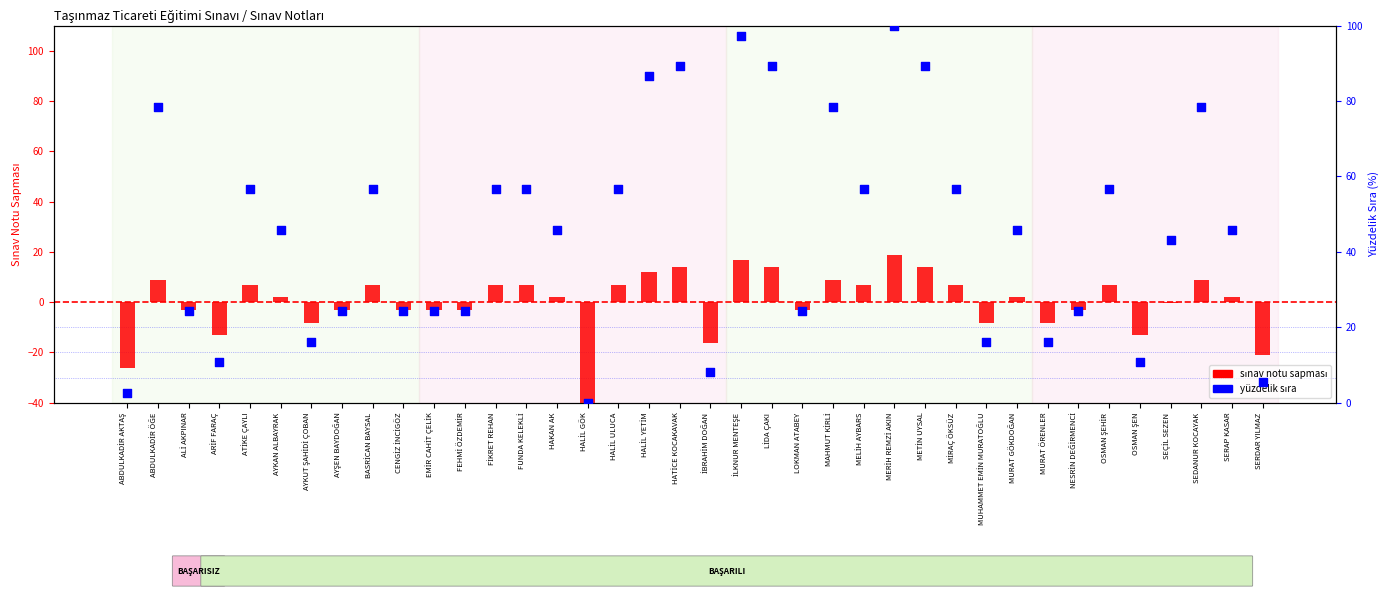

Is the value of sınav notu sapması at OSMAN ŞEN greater than the value of yüzdelik sıra at OSMAN ŞEN?

No